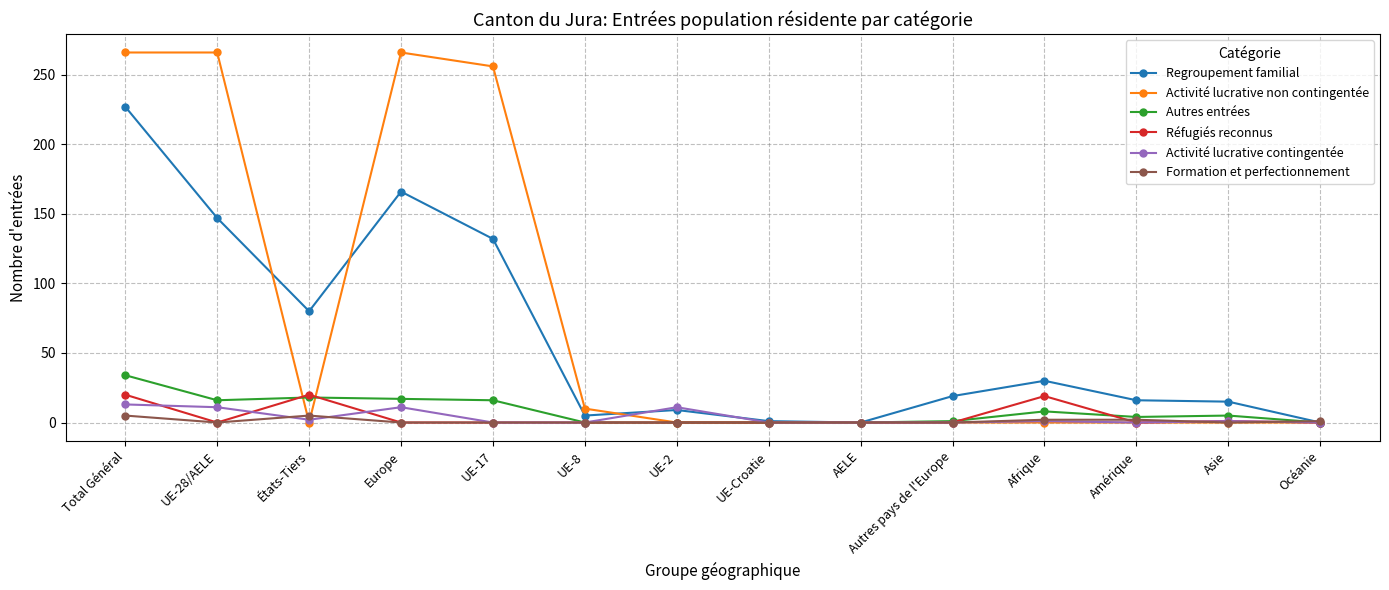

True or false: Autres entrées has more than 0 interior local peaks.

True